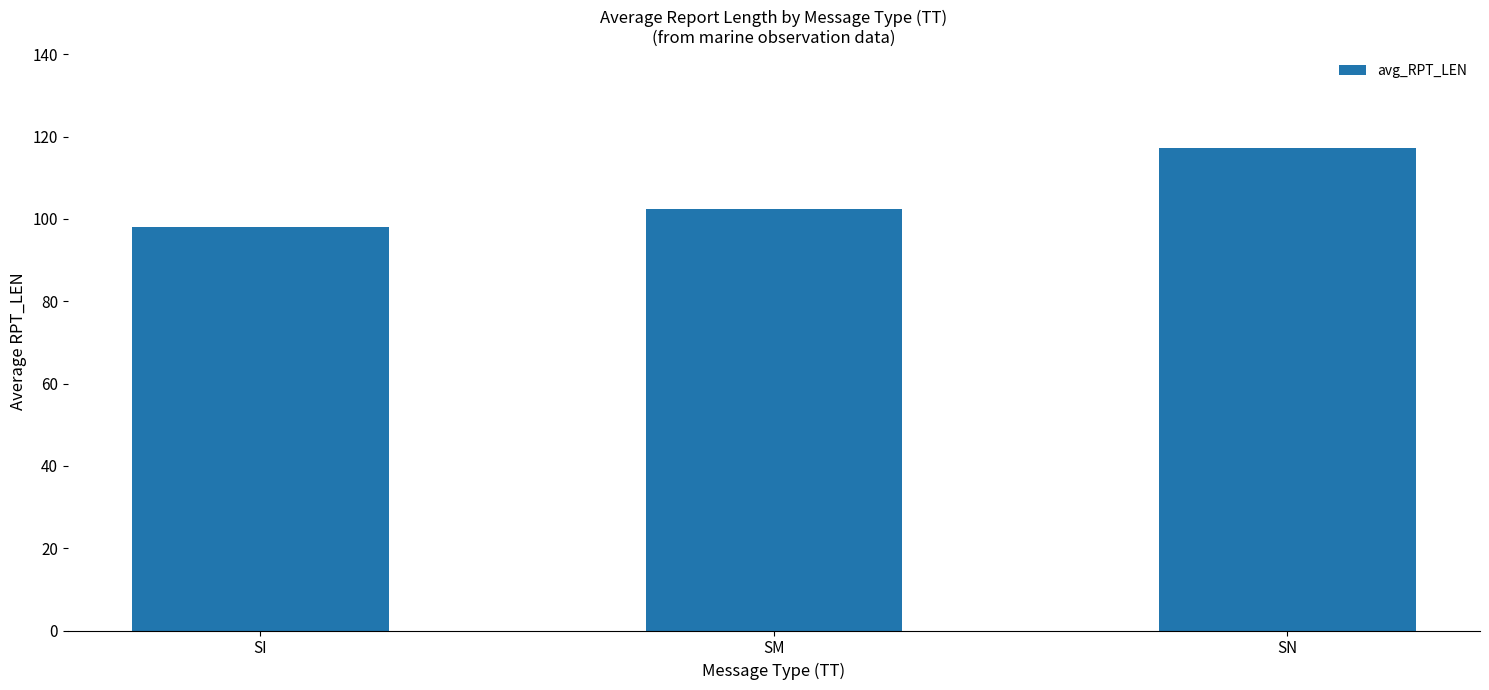

Are the bars horizontal?

No